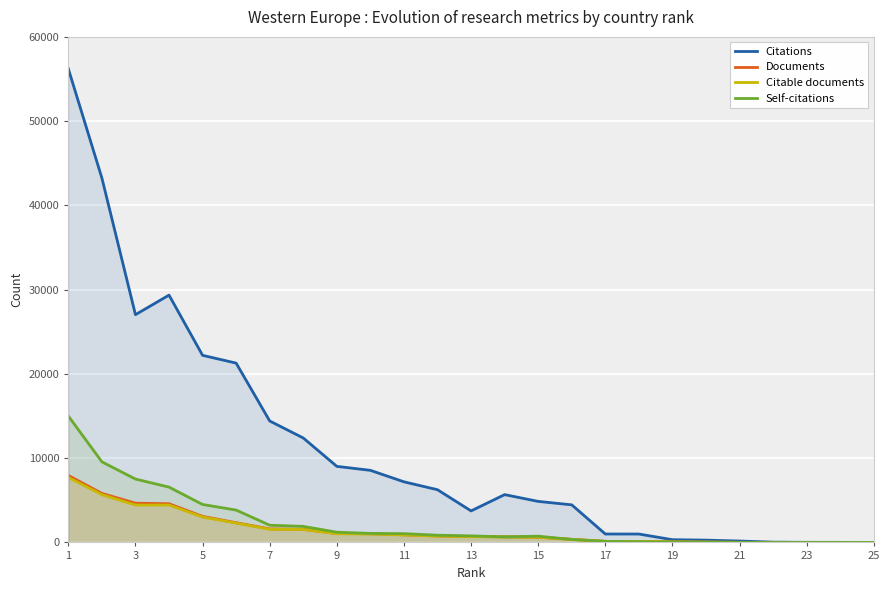

Is it true that Documents equals 7946 at 1?

True